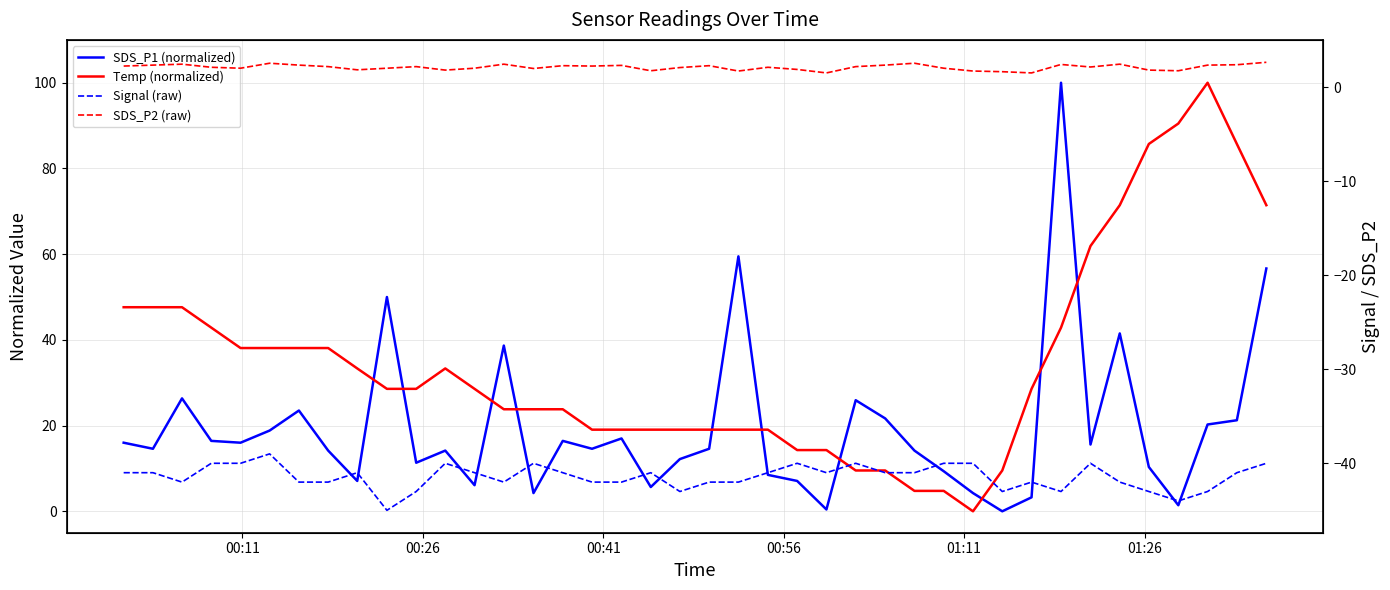

At which label does SDS_P1 (normalized) first exceed 14?

00:11